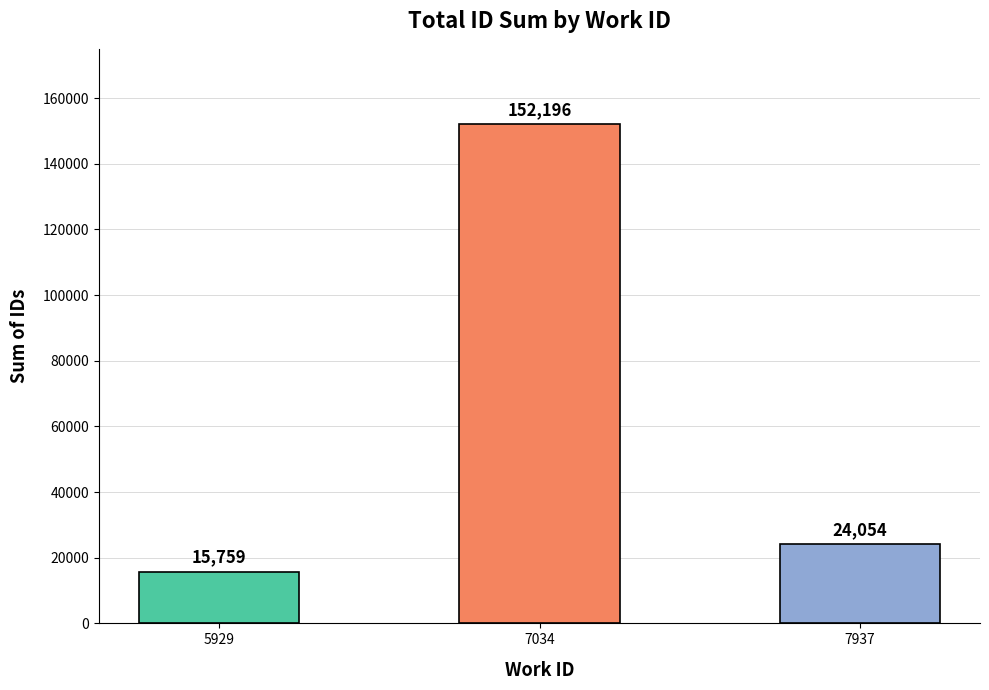

Reading right to left, what are all the values shown in this chart?

24054	152196	15759